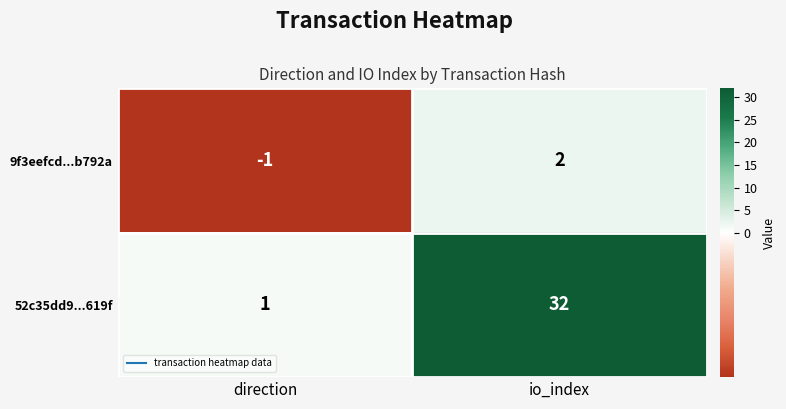

Where is 52c35dd9...619f nearest to the value 16?

direction